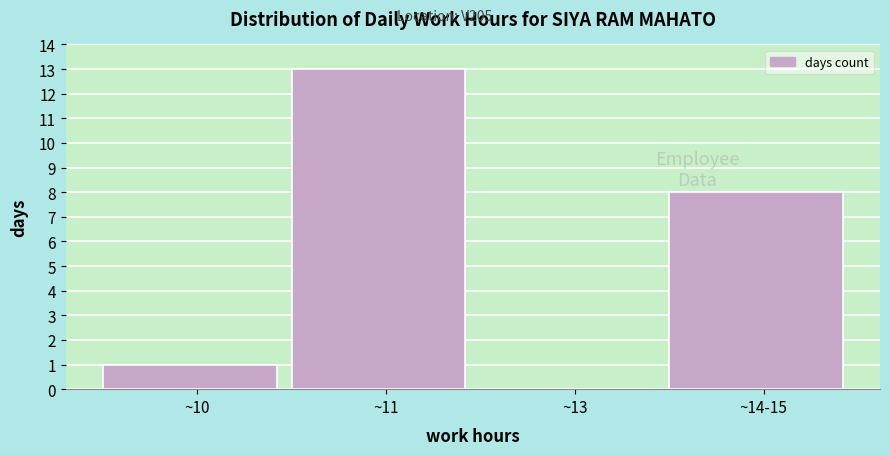

Reading left to right, extract all data points from this chart.

~10=1	~11=13	~13=0	~14-15=8